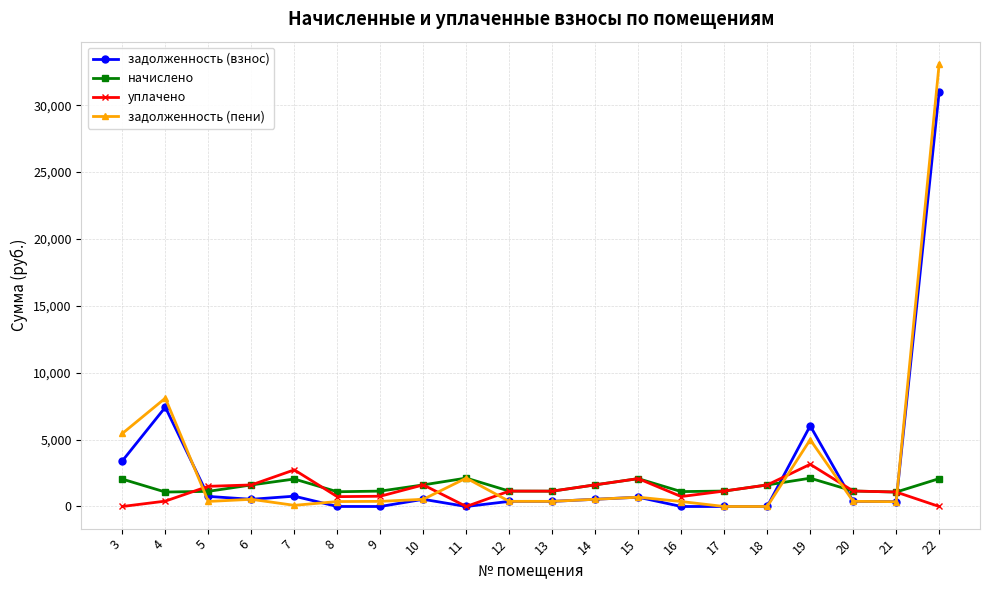

Where is the first local maximum for задолженность (пени)?

4